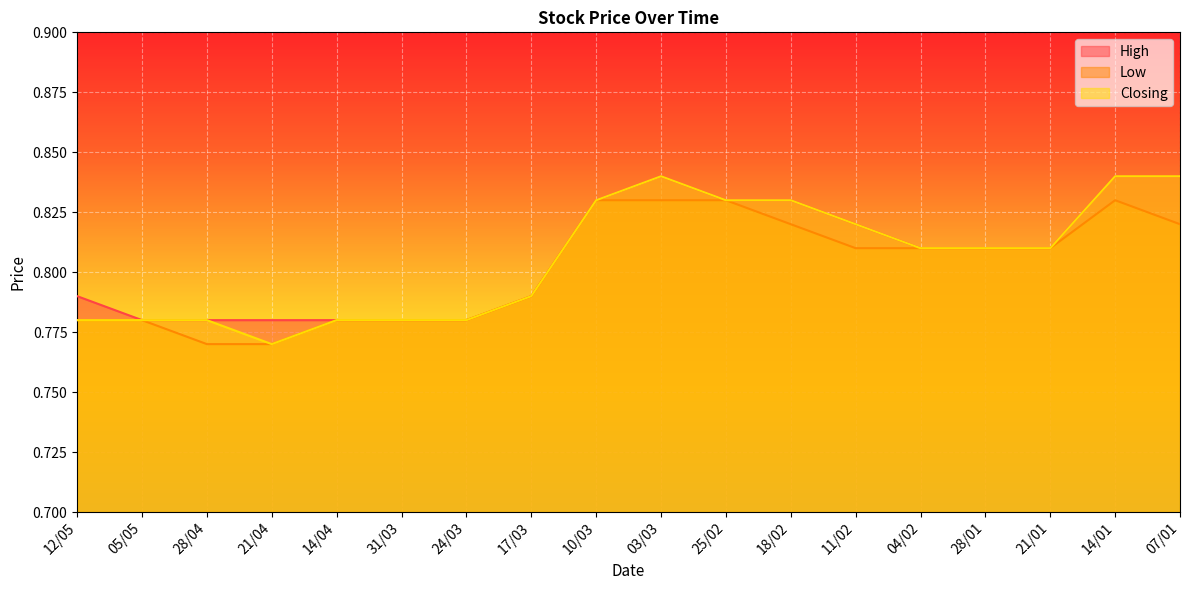

At which category does Closing reach its first local valley?

21/04